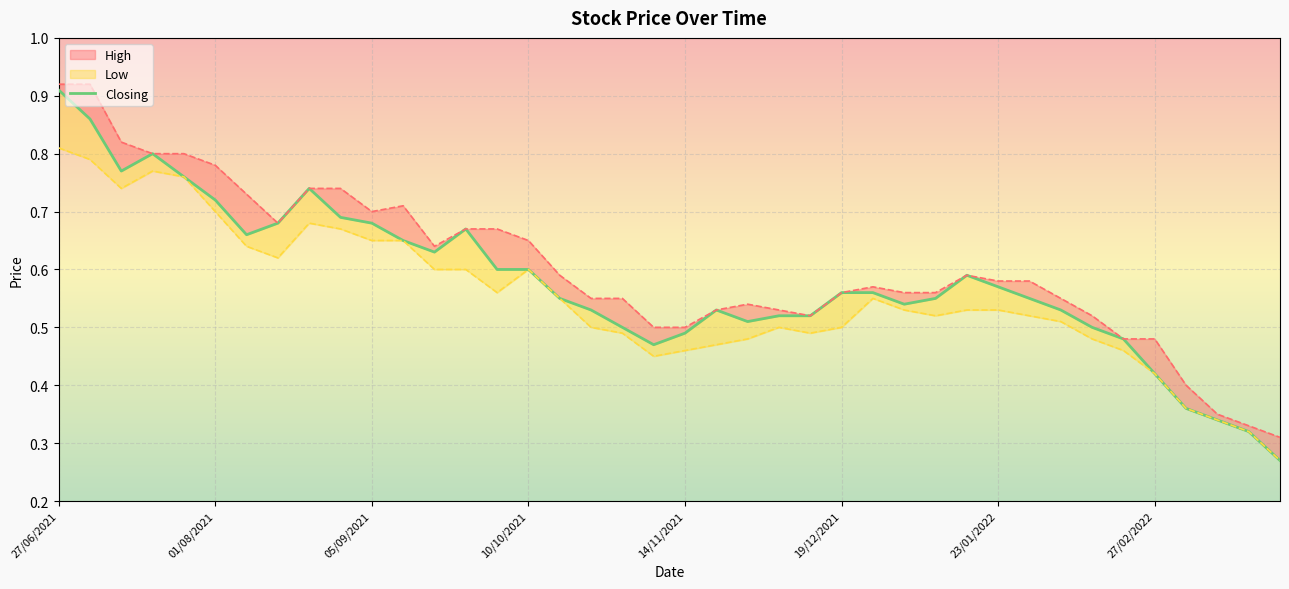

The chart shows a value of 0.3 at 29. True or false?

False